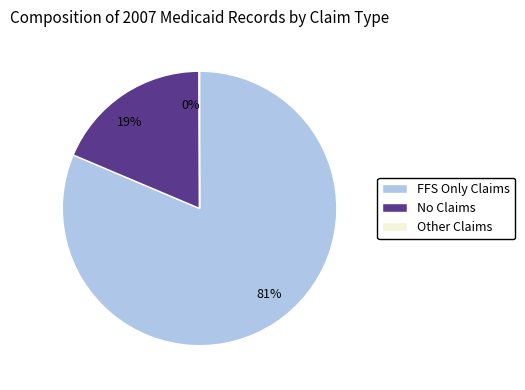

To the nearest percent, what is the average slice percentage?

33%